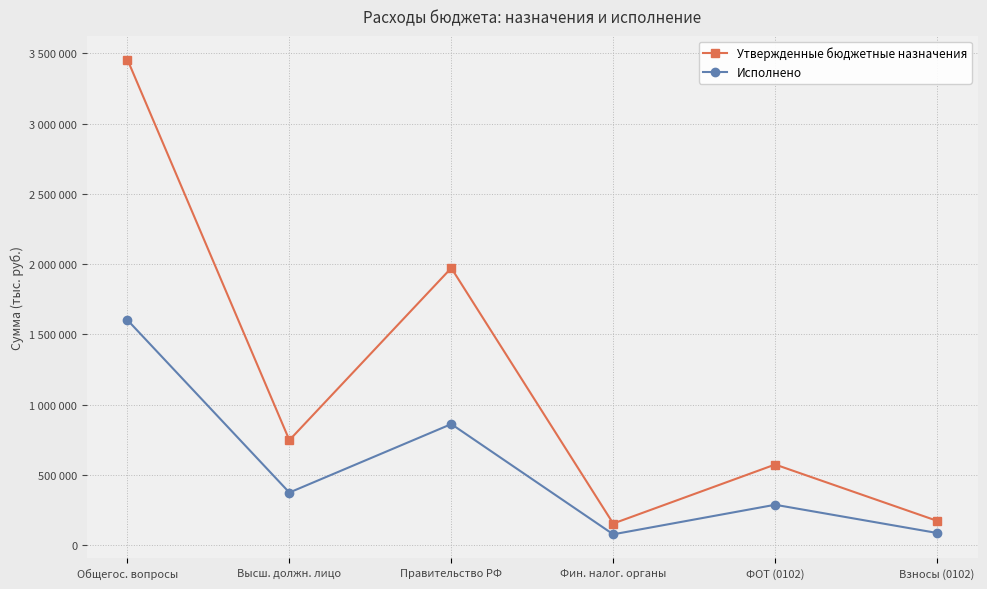

At which category does Утвержденные бюджетные назначения reach its first local peak?

Правительство РФ